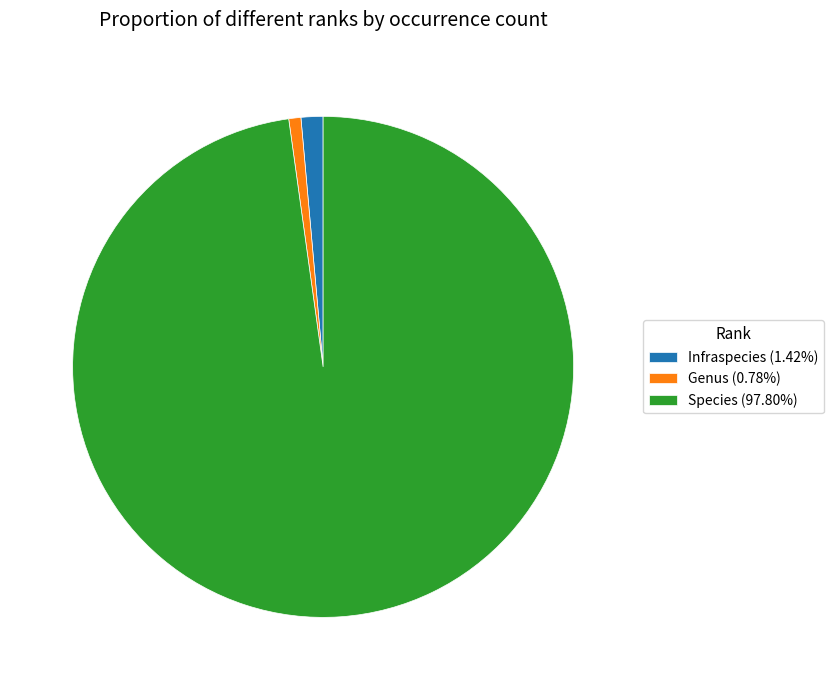

Which slice is the smallest?

Genus